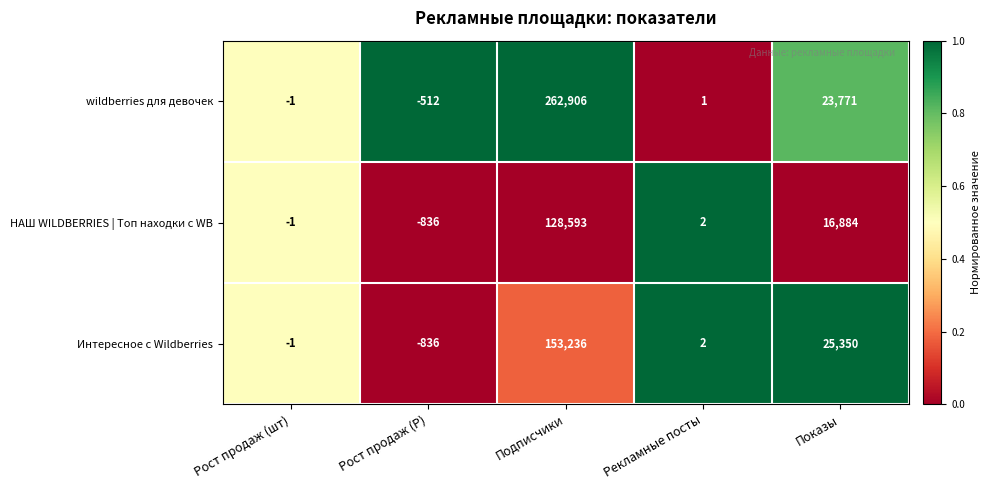

At how many categories does at least one series exceed 0?

3